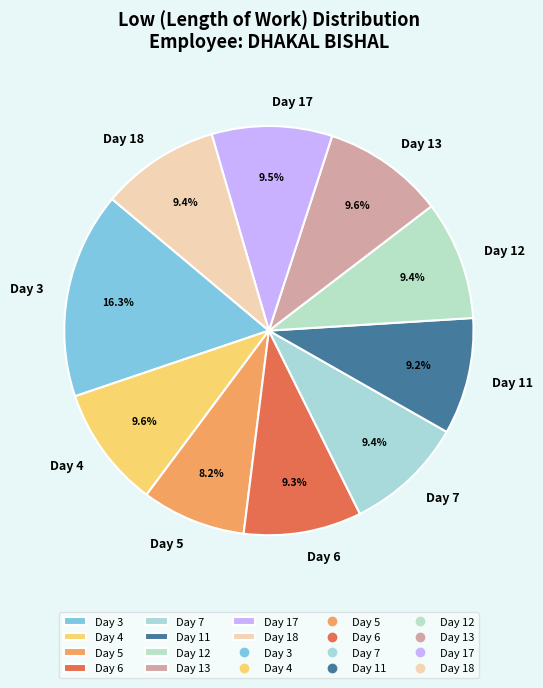

What is the ratio of the value at Day 5 to the value at Day 11?

0.9